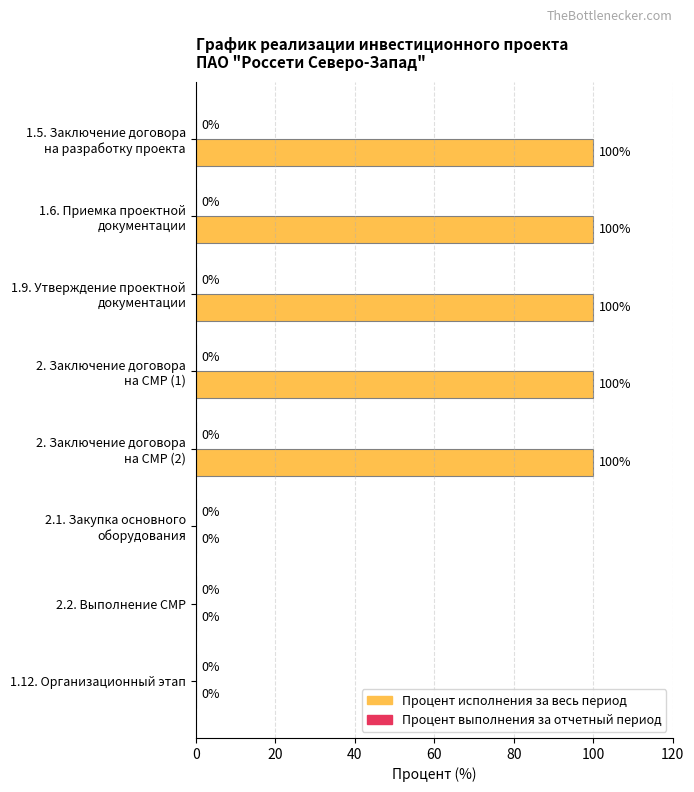

What is the sum of all values?

500